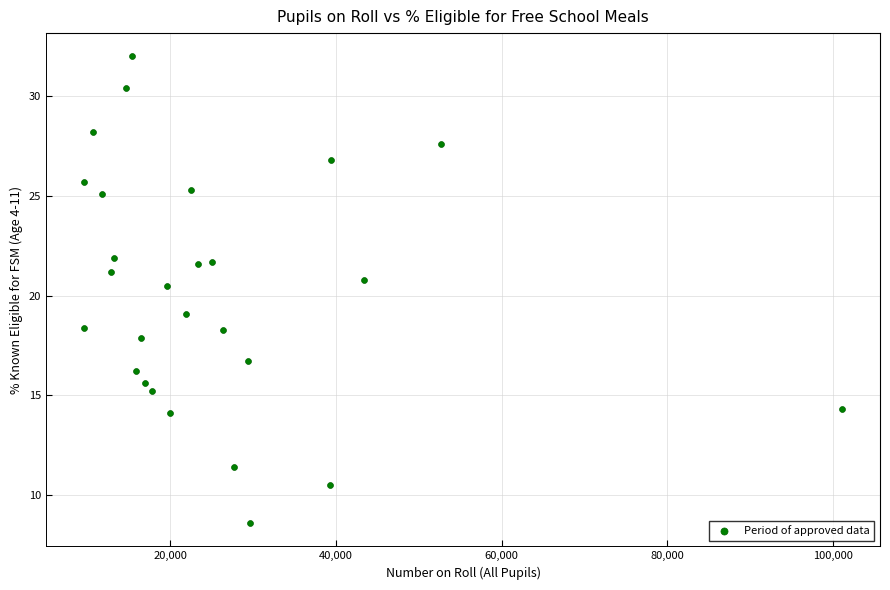

What Y value in the scatter plot is closest to 20?

20.5